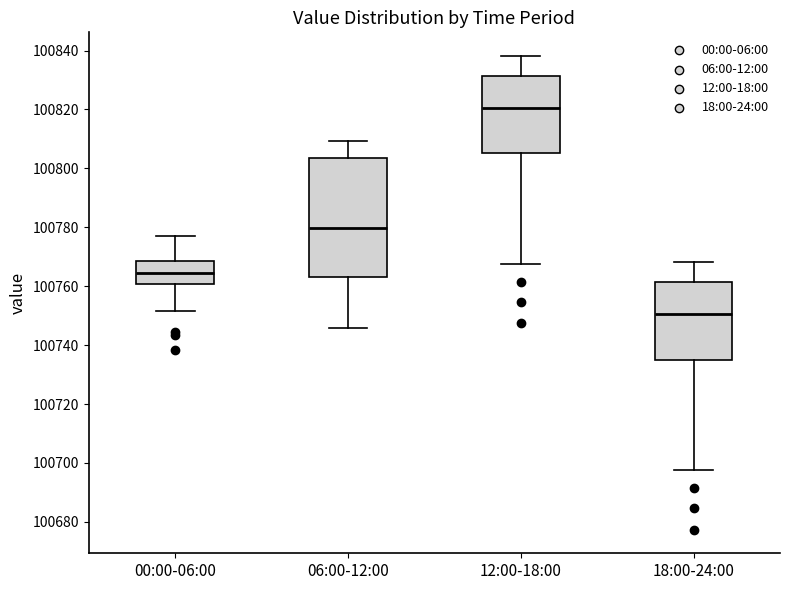

Reading left to right, transcribe this box plot: for each box, give where its median line is, the range the box spans, and where its two whiskers end, as read against the y-axis. The values are not printed on the chart, so give them approximately, as read against the axis.

00:00-06:00: median 100764, box 100760 to 100768, whiskers 100752 to 100778
06:00-12:00: median 100780, box 100762 to 100804, whiskers 100746 to 100810
12:00-18:00: median 100820, box 100806 to 100832, whiskers 100768 to 100838
18:00-24:00: median 100750, box 100736 to 100762, whiskers 100698 to 100768